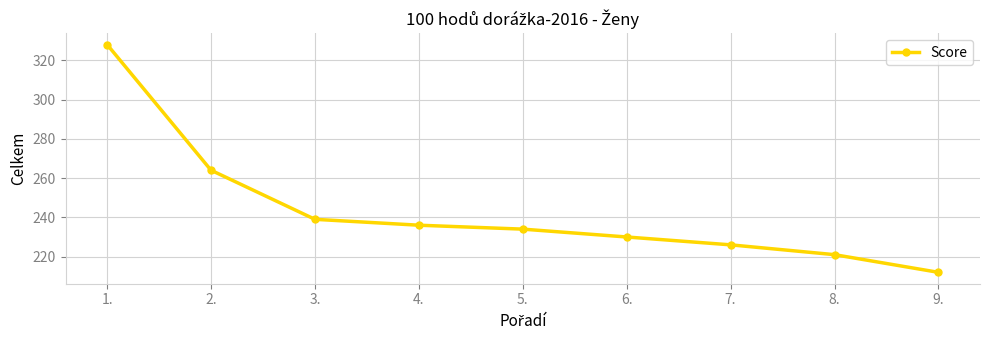

What is the change in value from 2. to 5.?

-30